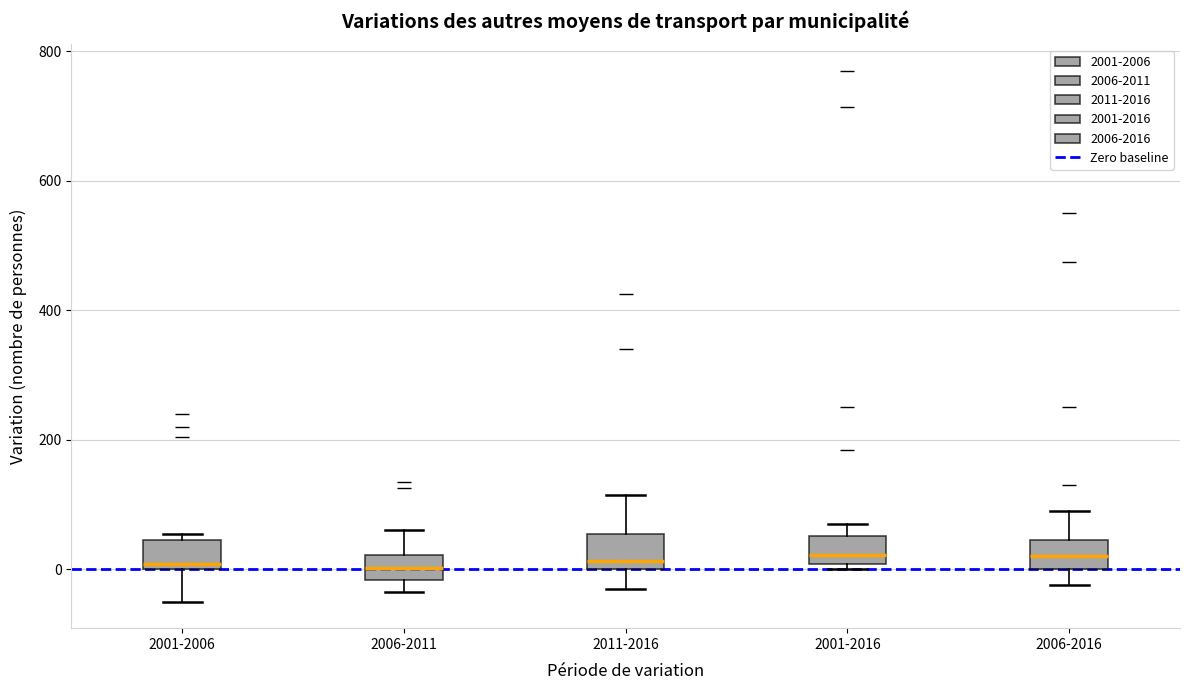

Reading left to right, transcribe this box plot: for each box, give where its median line is, the range the box spans, and where its two whiskers end, as read against the y-axis. The values are not printed on the chart, so give them approximately, as read against the axis.

2001-2006: median 0 (just above the box's lower edge), box 0 to 40, whiskers -40 to 60
2006-2011: median 0, box -20 to 20, whiskers -40 to 60
2011-2016: median 20, box 0 to 60, whiskers -20 to 120
2001-2016: median 20, box 0 to 60, whiskers 0 (just below the box's lower edge) to 80
2006-2016: median 20, box 0 to 40, whiskers -20 to 100